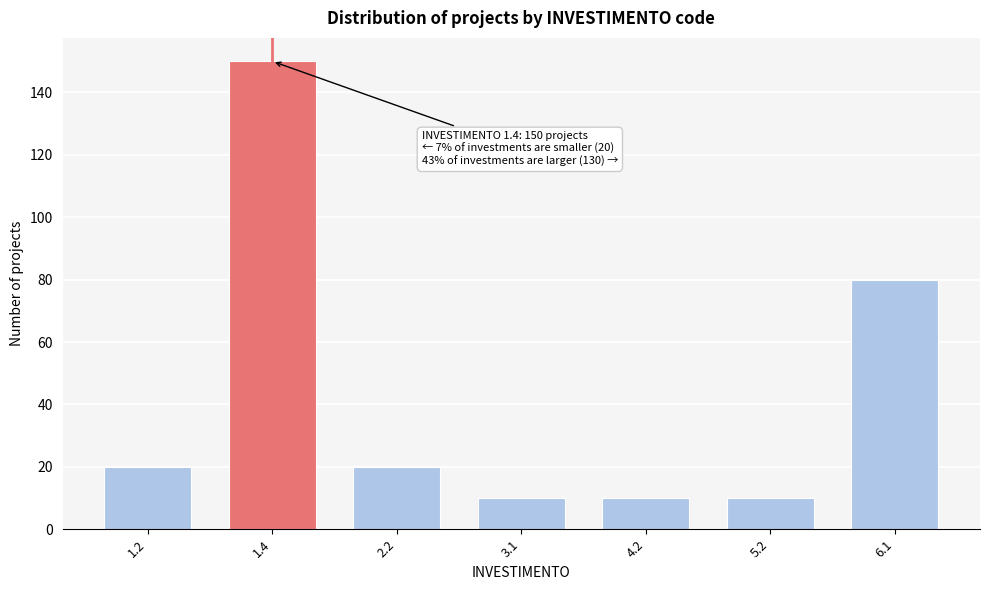

Reading right to left, transcribe all the data shown in this chart.

80	10	10	10	20	150	20